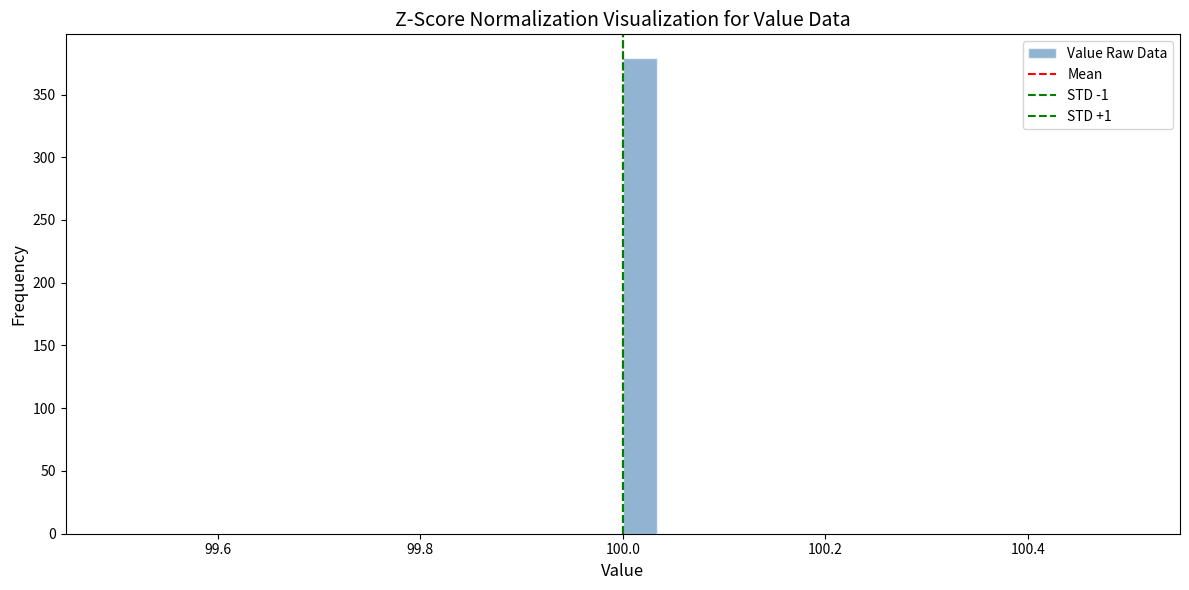

Read against the x-axis, roughly where is the centre of the tallest bar?

100.02